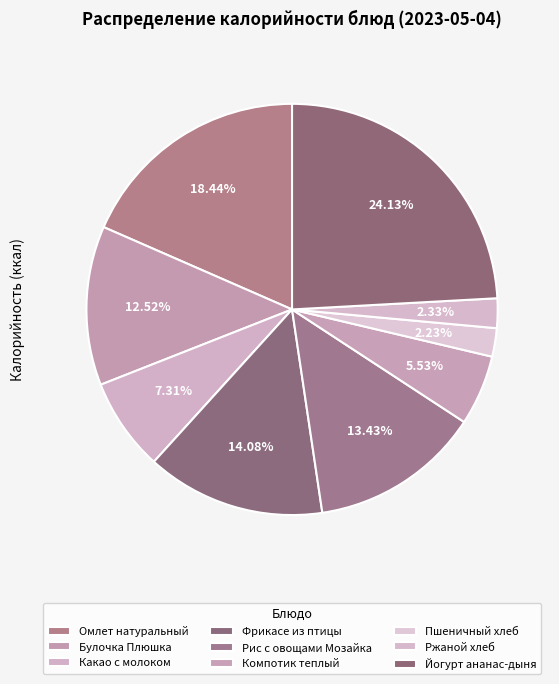

Which slice is the smallest?

Пшеничный хлеб